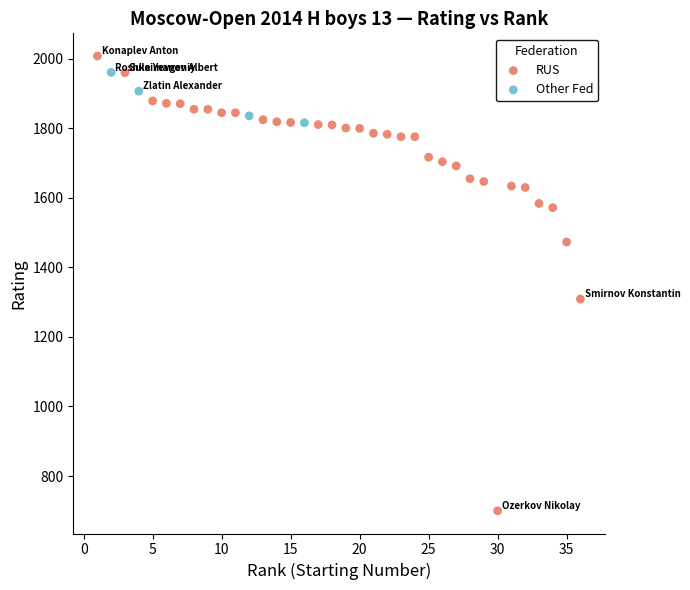

Which series has the widest spread of Y values?

RUS